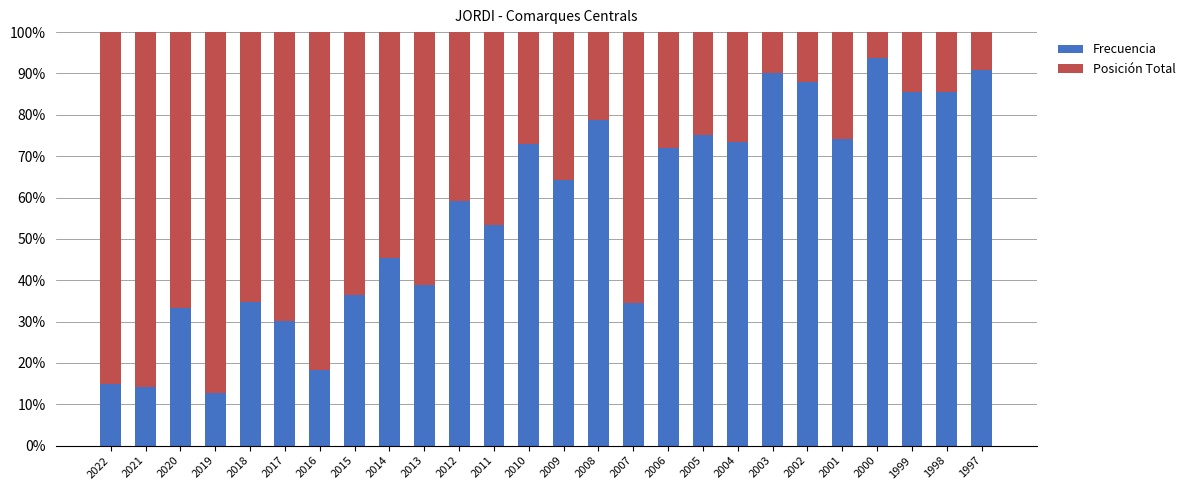

What is the maximum value for Frecuencia?

93.8